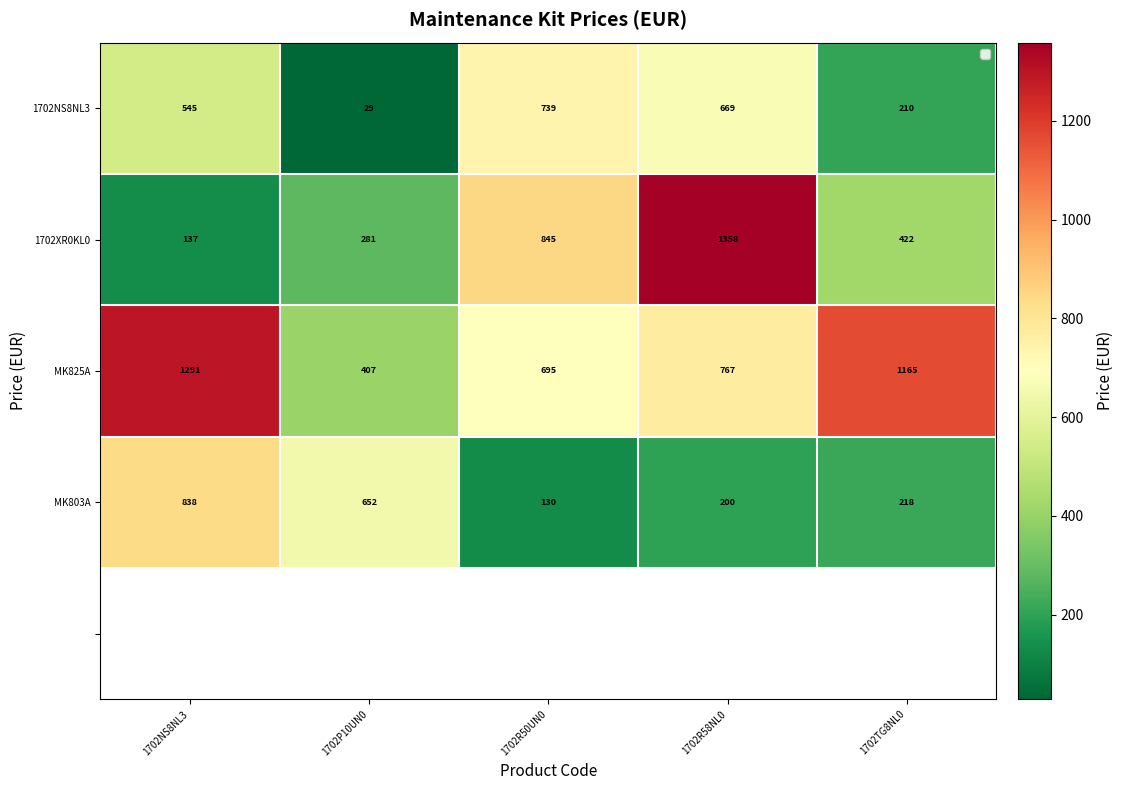

Read the 1702NS8NL3 value at 1702P10UN0.

29.0